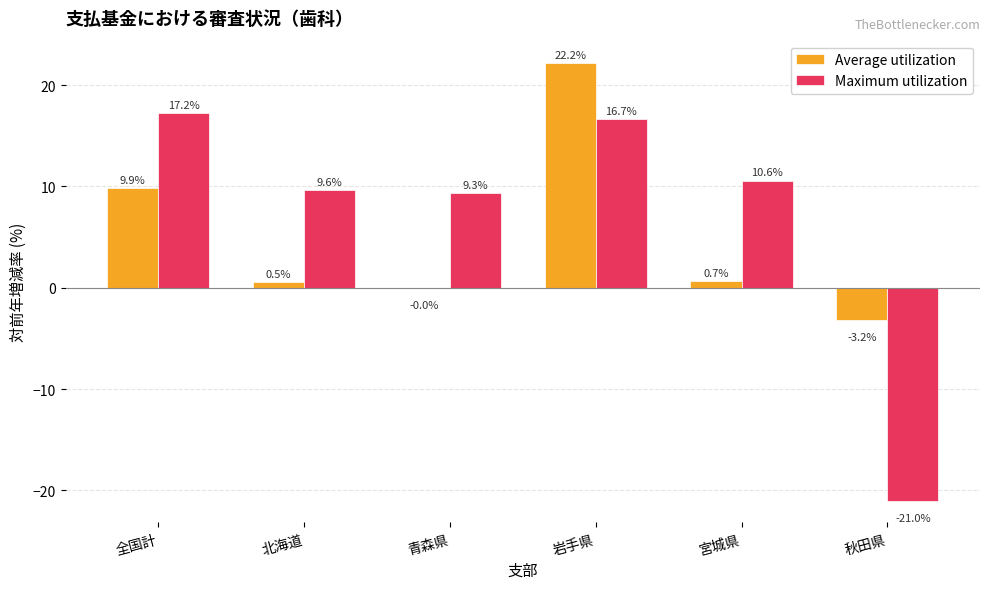

Which label corresponds to the largest value in the chart?

岩手県